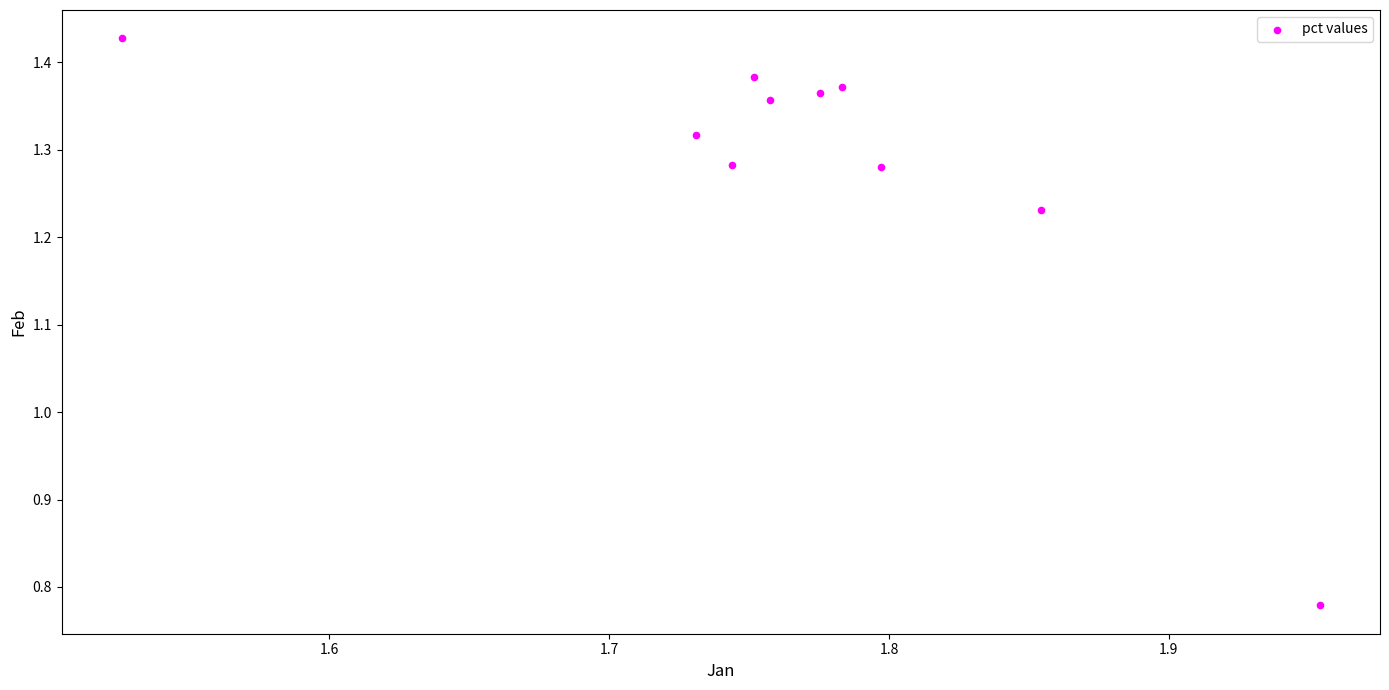

What is the range of X values (max minus min)?

0.4